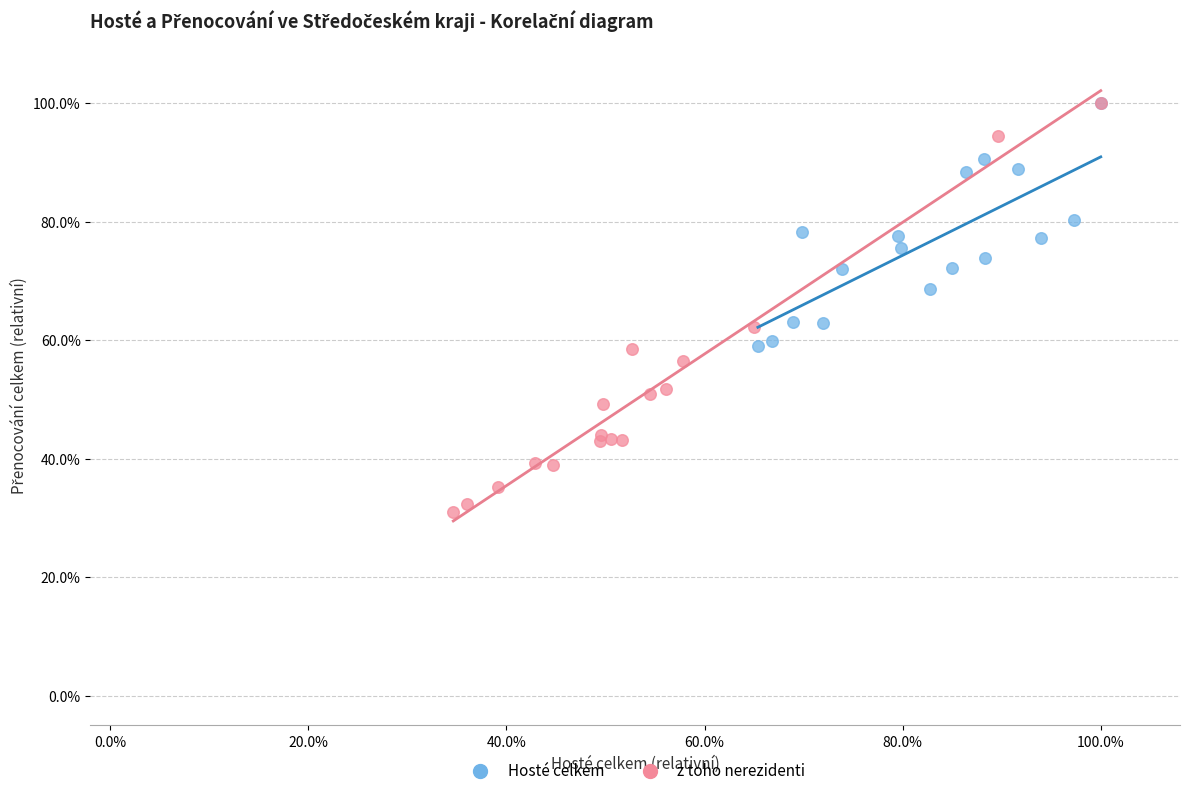

Which series contains the lowest Y value?

z toho nerezidenti